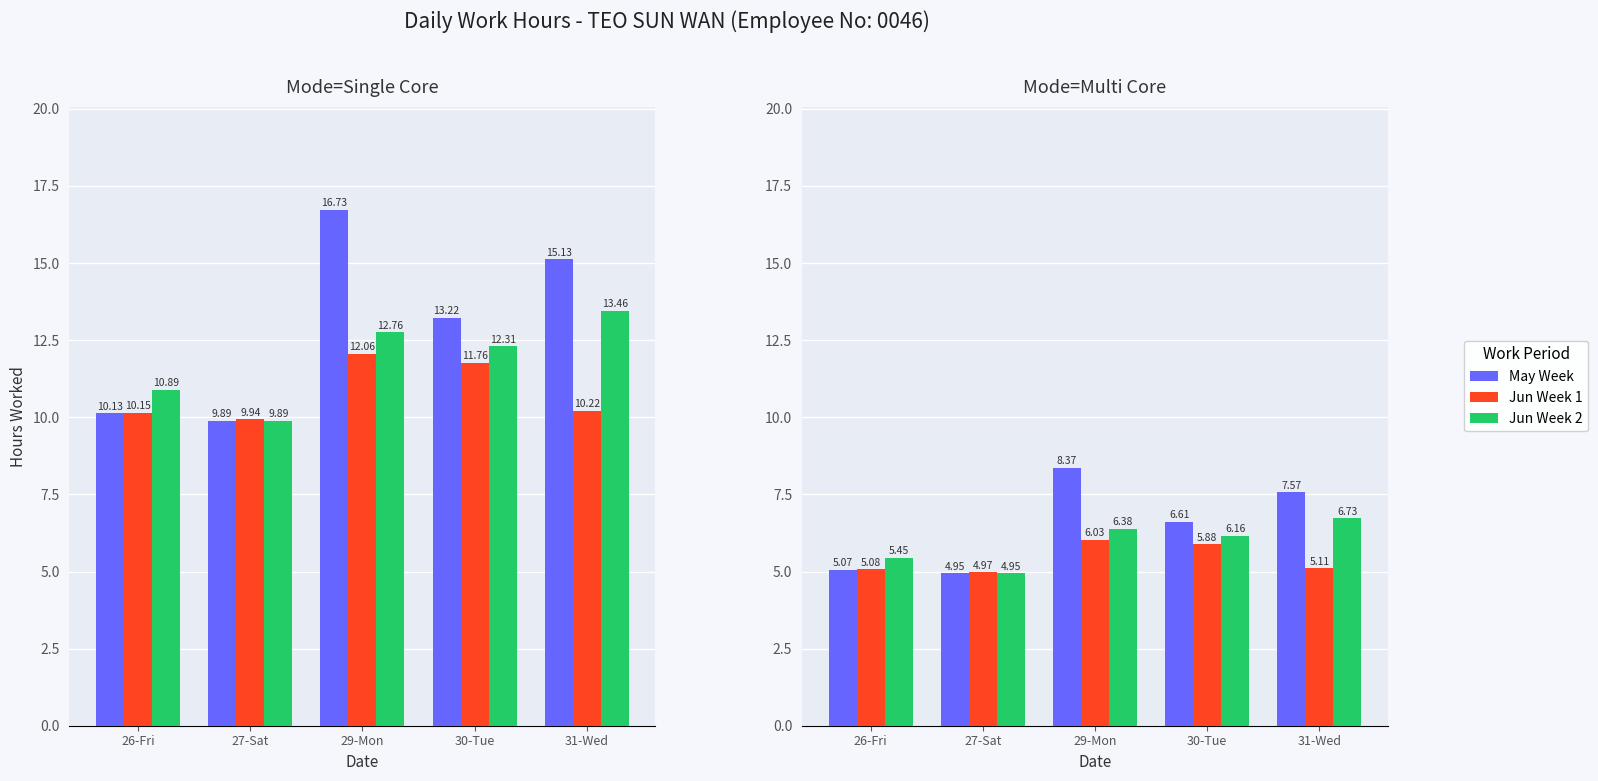

What is the spread (max minus min) of values at 30-Tue?

0.7